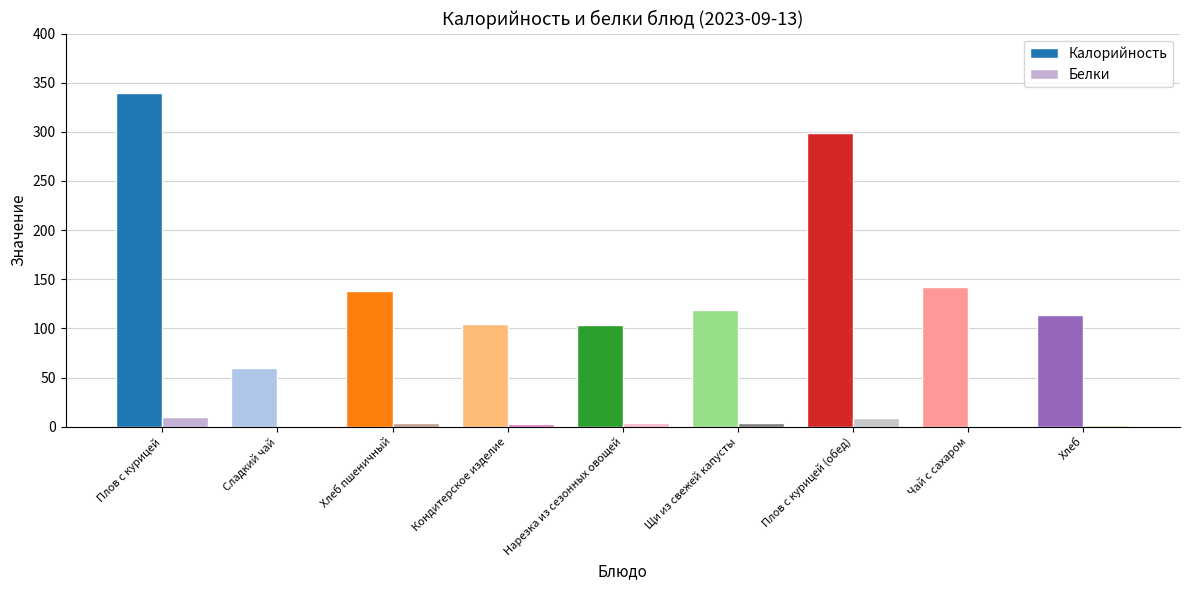

Count the Белки values in the range 2 to 4.

5